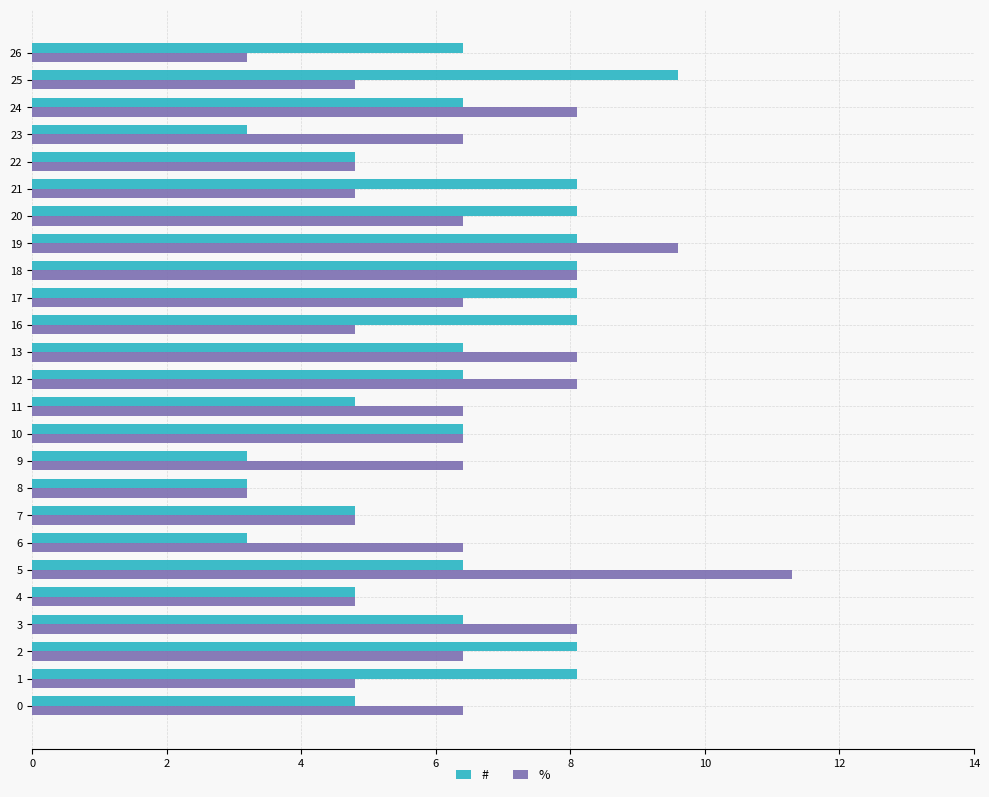

How many distinct data groups are displayed?

2